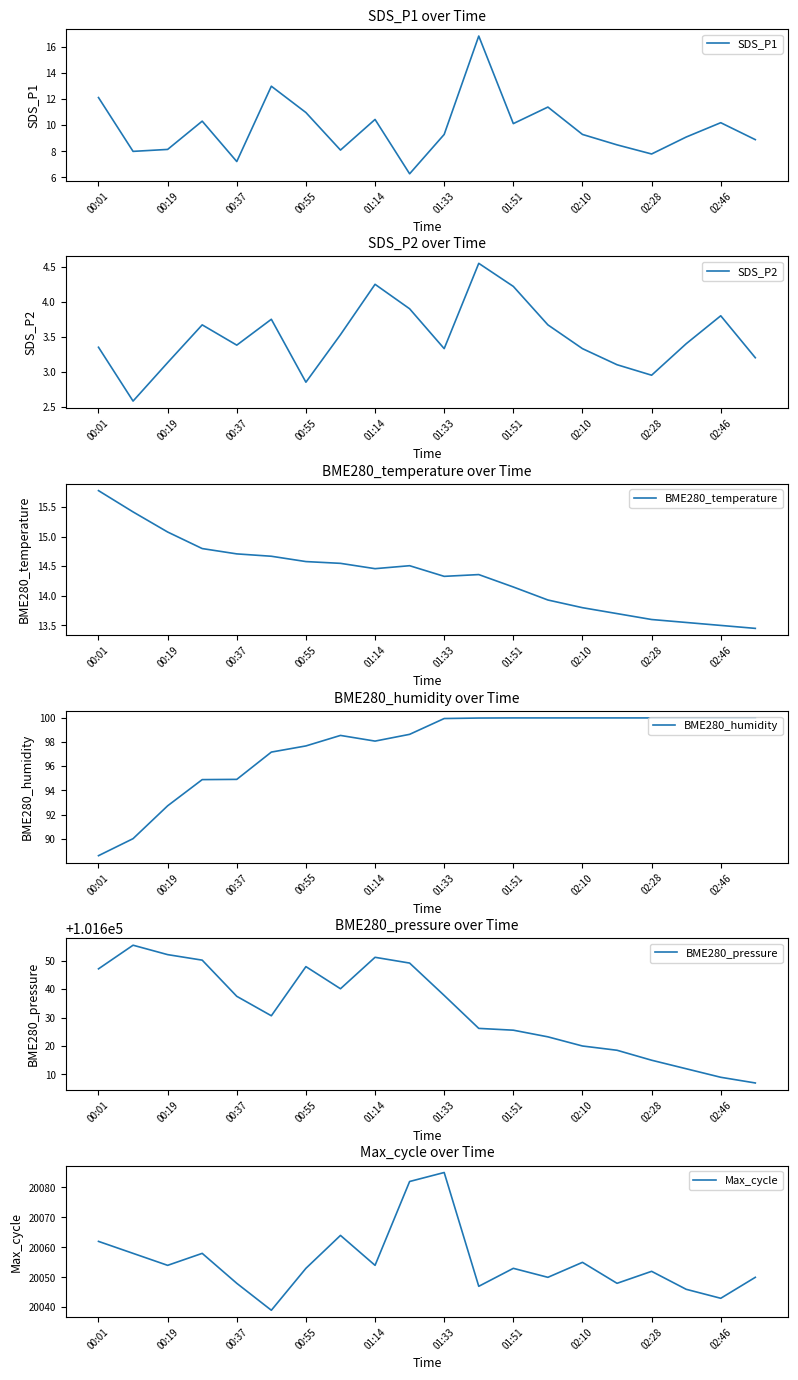

What is the maximum value shown in the chart?

101655.4